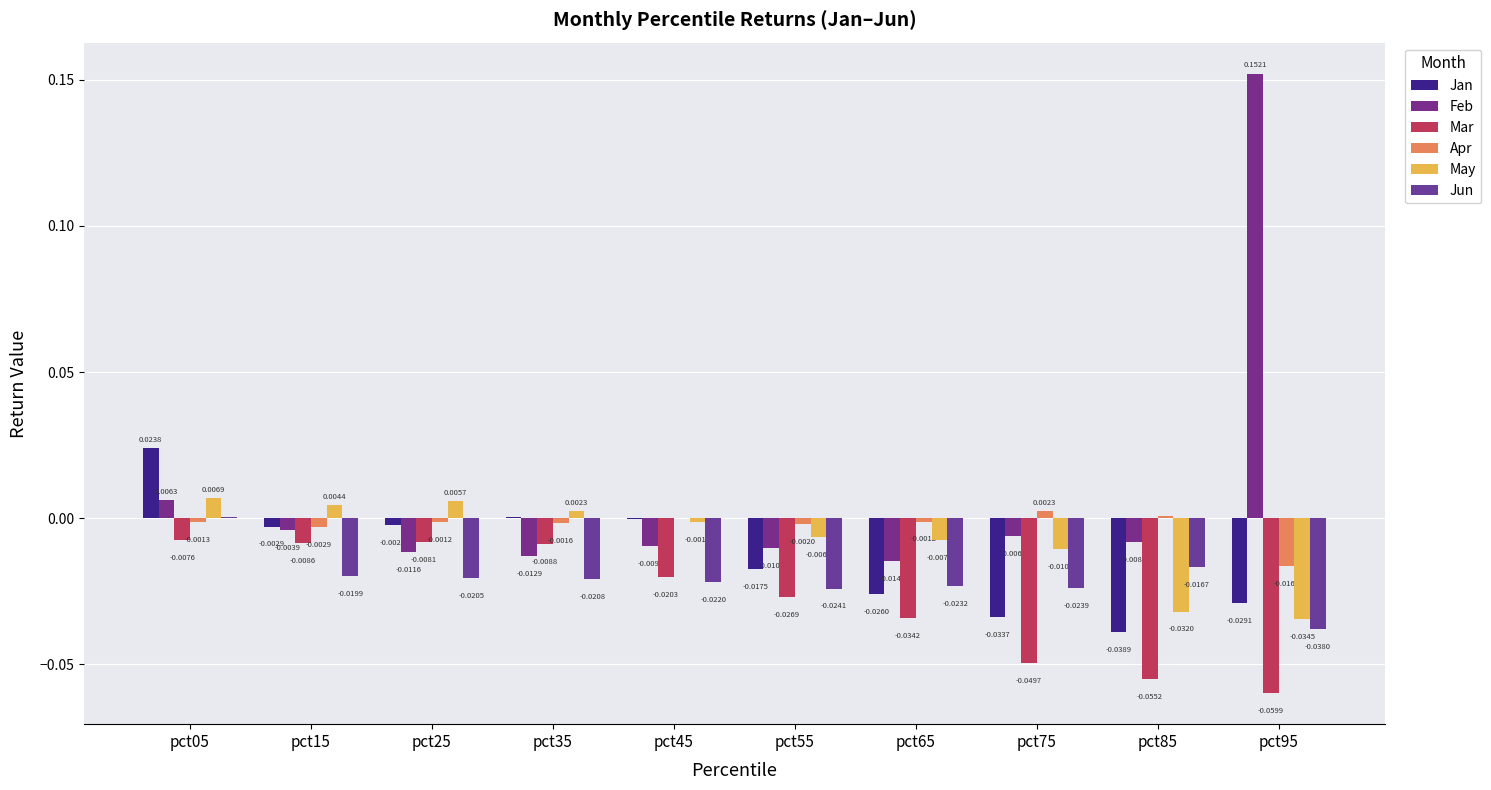

Which label corresponds to the smallest value in the chart?

pct95